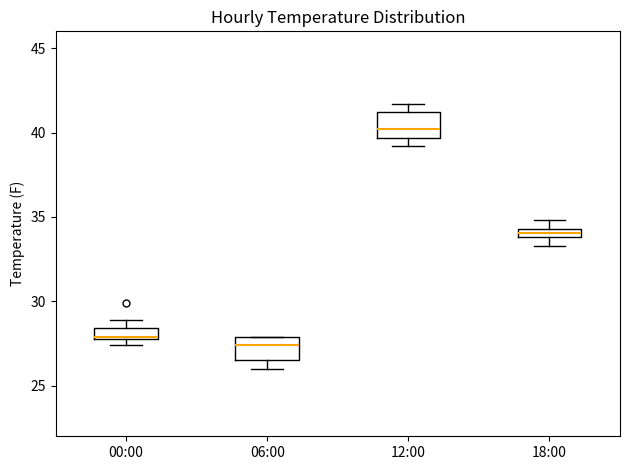

Which box has the lowest median line?

06:00